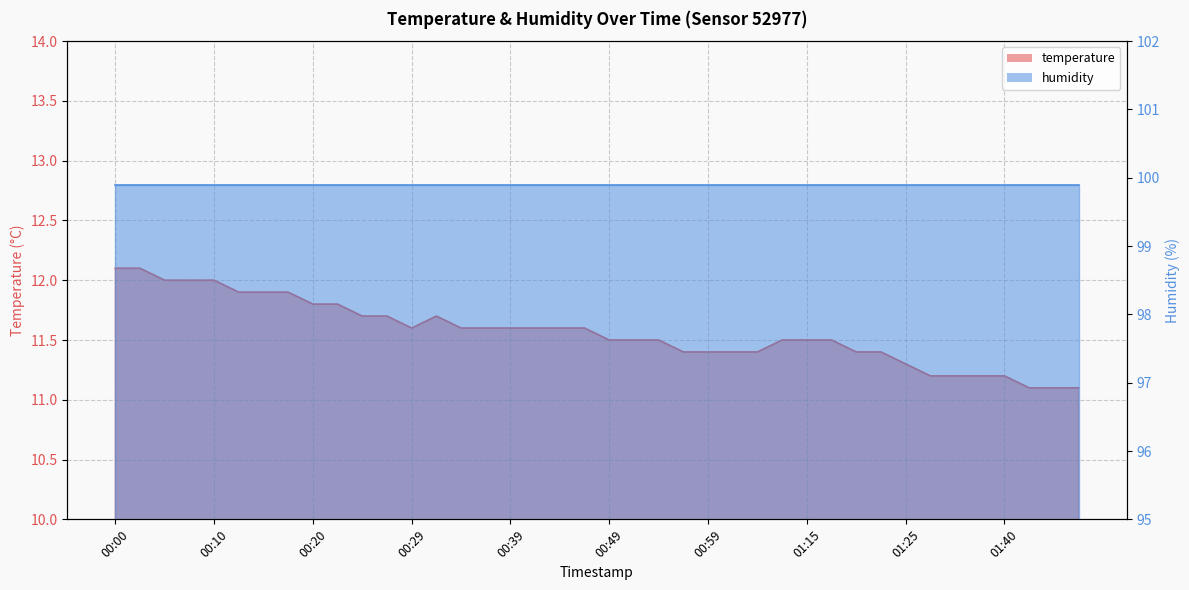

What is the value of the 4th point from the left?

12.0